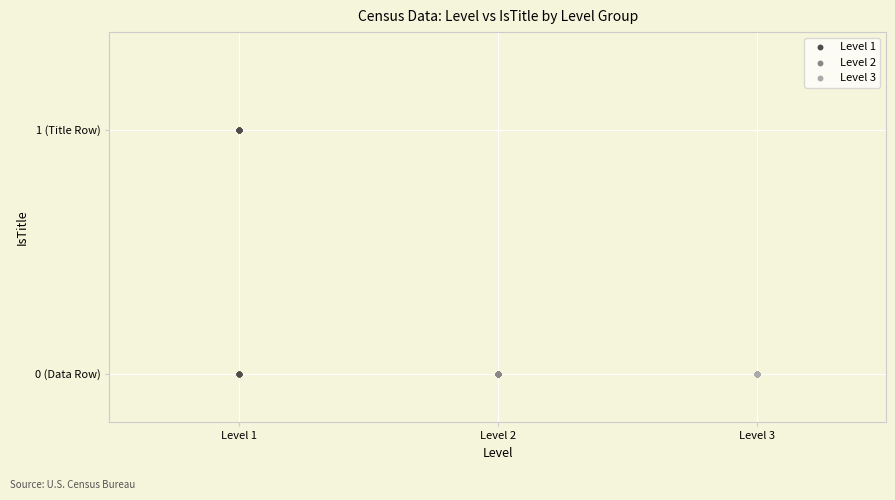

Which series contains the highest Y value?

Level 1